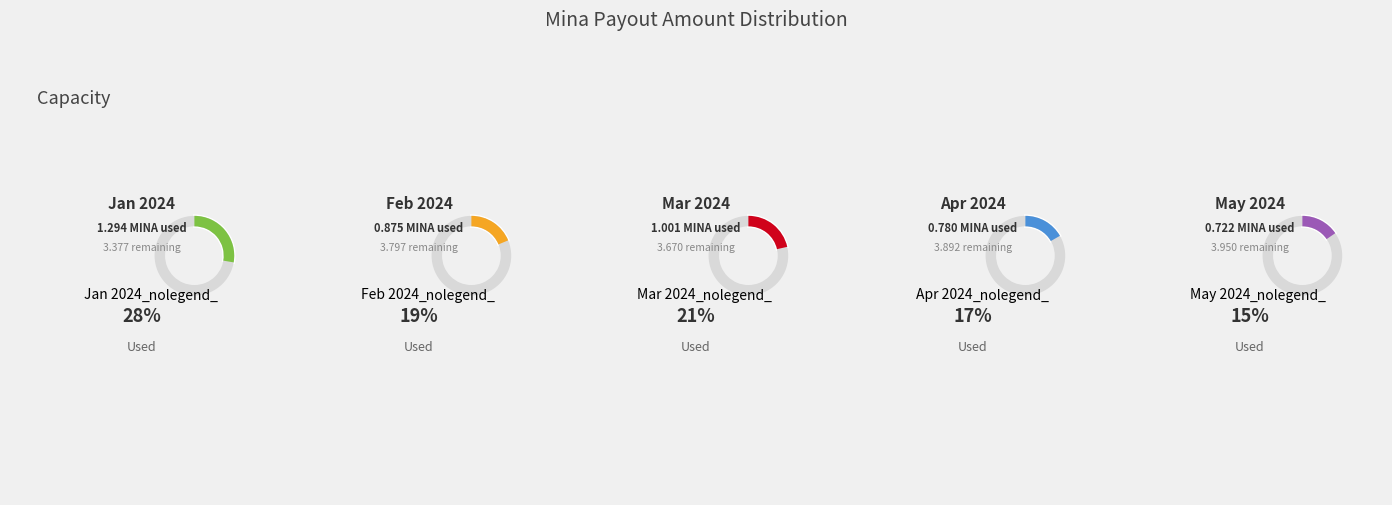

Is it true that Payout 330 is 1% of the pie?

False